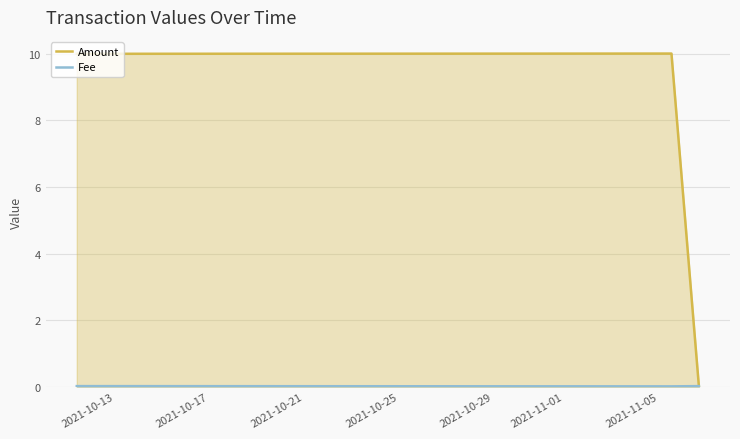

Which series has the largest total across all categories?

Amount